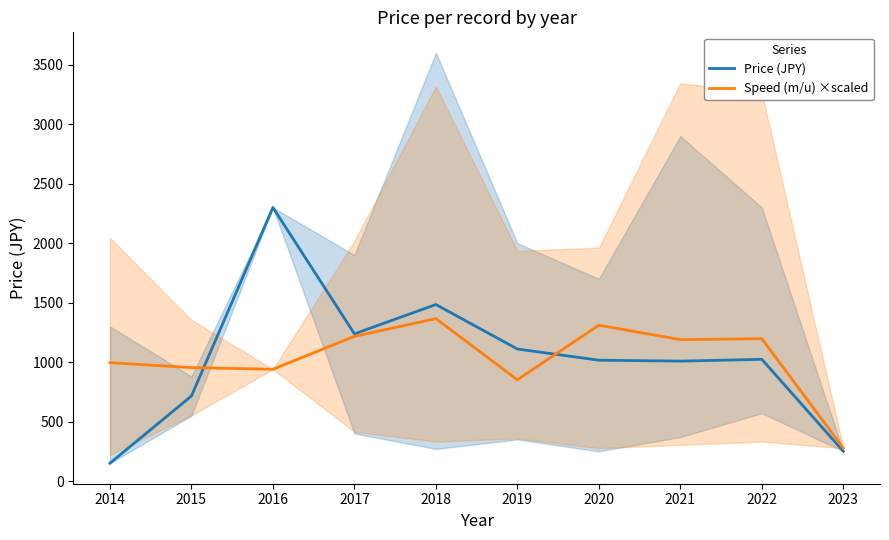

Reading left to right, extract all data points from this chart.

Price (JPY): 2014=150.0	2015=715.0	2016=2300.0	2017=1237.5	2018=1484.0	2019=1110.0	2020=1016.0	2021=1008.3	2022=1023.3	2023=250.0
Speed (m/u) ×scaled: 2014=995.1	2015=953.7	2016=939.9	2017=1216.3	2018=1365.6	2019=851.4	2020=1310.3	2021=1188.6	2022=1196.9	2023=276.4